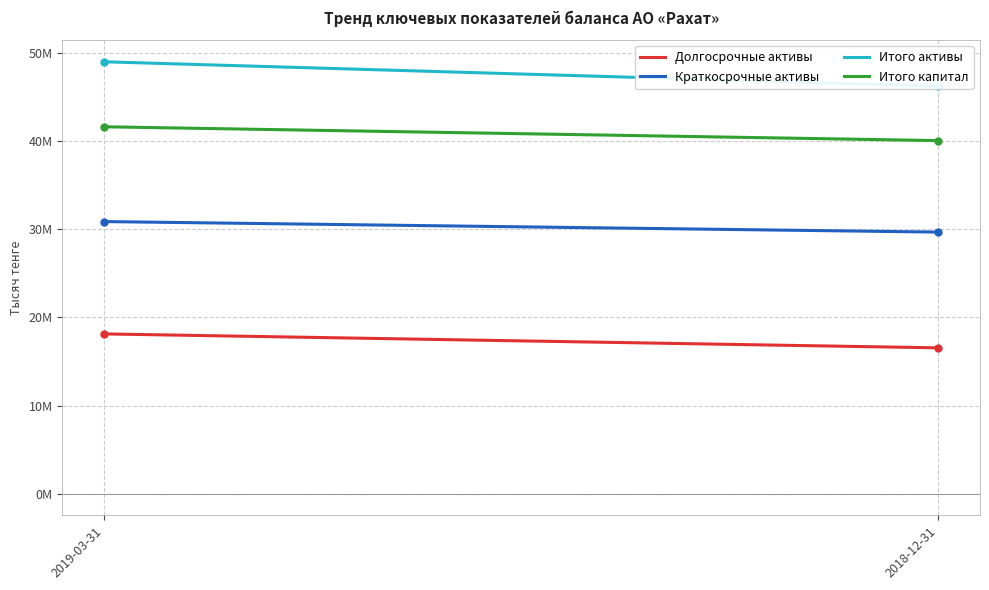

What position from the left is 2019-03-31?

1